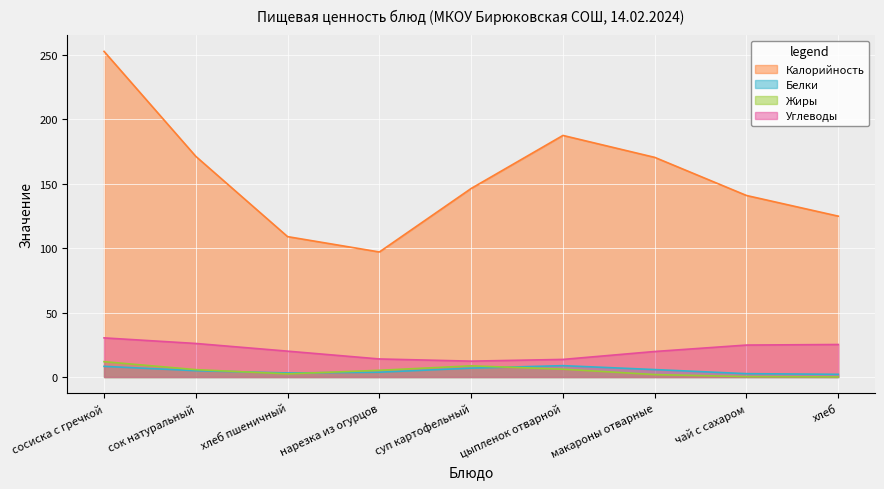

Which series has the widest spread of values?

Калорийность